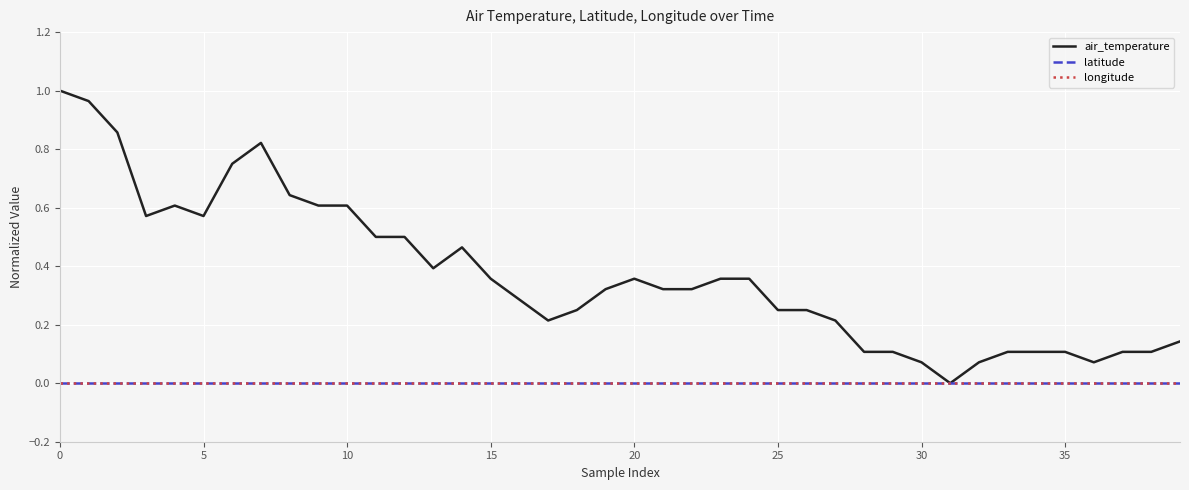

Reading left to right, list all the values displayed in this chart.

air_temperature: 1.0	1.0	0.9	0.6	0.6	0.6	0.8	0.8	0.6	0.6	0.6	0.5	0.5	0.4	0.5	0.4	0.3	0.2	0.2	0.3	0.4	0.3	0.3	0.4	0.4	0.2	0.2	0.2	0.1	0.1	0.1	0.0	0.1	0.1	0.1	0.1	0.1	0.1	0.1	0.1
latitude: 0.0	0.0	0.0	0.0	0.0	0.0	0.0	0.0	0.0	0.0	0.0	0.0	0.0	0.0	0.0	0.0	0.0	0.0	0.0	0.0	0.0	0.0	0.0	0.0	0.0	0.0	0.0	0.0	0.0	0.0	0.0	0.0	0.0	0.0	0.0	0.0	0.0	0.0	0.0	0.0
longitude: 0.0	0.0	0.0	0.0	0.0	0.0	0.0	0.0	0.0	0.0	0.0	0.0	0.0	0.0	0.0	0.0	0.0	0.0	0.0	0.0	0.0	0.0	0.0	0.0	0.0	0.0	0.0	0.0	0.0	0.0	0.0	0.0	0.0	0.0	0.0	0.0	0.0	0.0	0.0	0.0